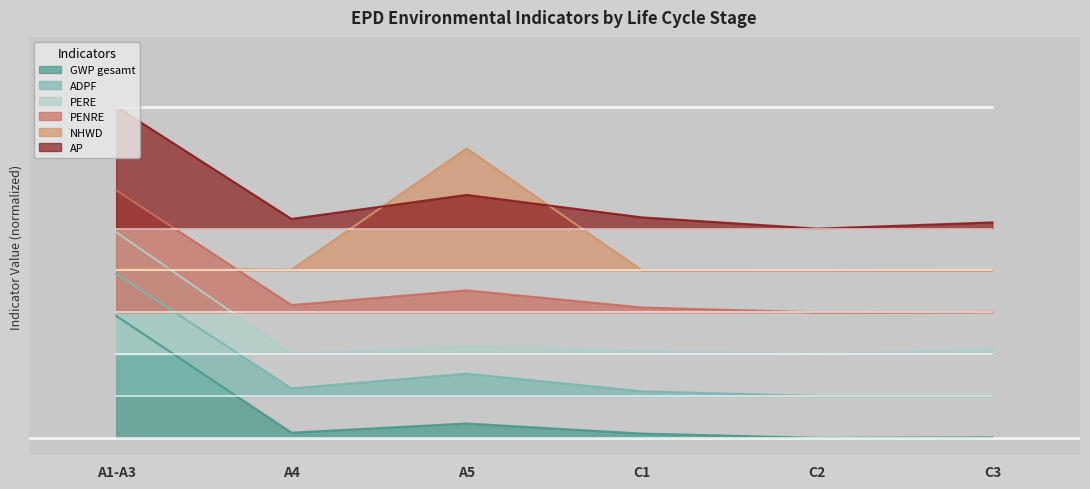

Reading left to right, transcribe all the data shown in this chart.

GWP gesamt: A1-A3=0.3	A4=0.0	A5=0.0	C1=0.0	C2=0.0	C3=0.0
ADPF: A1-A3=0.5	A4=0.1	A5=0.2	C1=0.1	C2=0.1	C3=0.1
PERE: A1-A3=0.6	A4=0.2	A5=0.3	C1=0.3	C2=0.2	C3=0.3
PENRE: A1-A3=0.7	A4=0.4	A5=0.4	C1=0.4	C2=0.4	C3=0.4
NHWD: A1-A3=0.5	A4=0.5	A5=0.8	C1=0.5	C2=0.5	C3=0.5
AP: A1-A3=0.9	A4=0.6	A5=0.7	C1=0.6	C2=0.6	C3=0.6